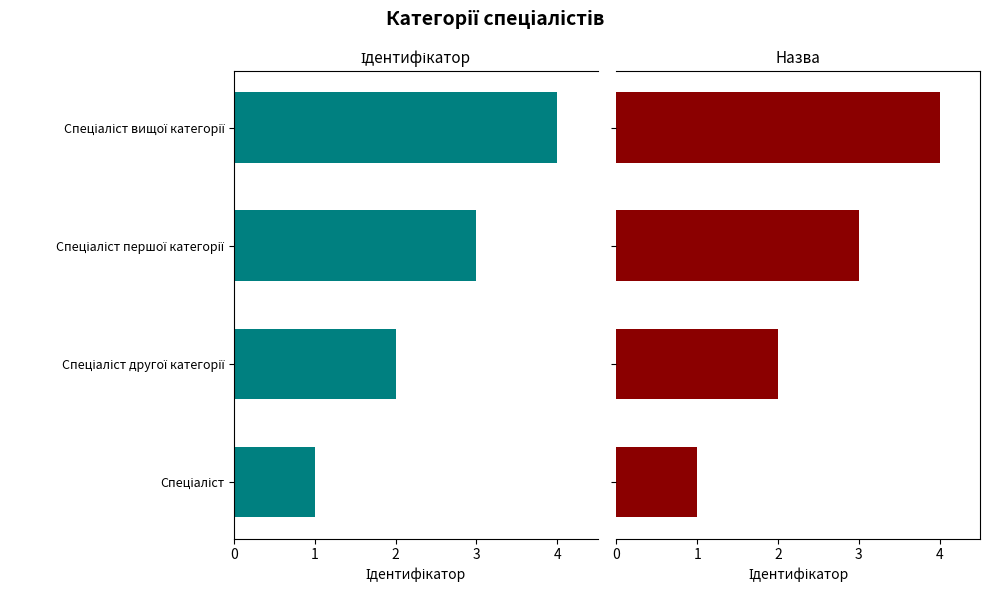

Which series has the largest total across all categories?

Ідентифікатор (left)